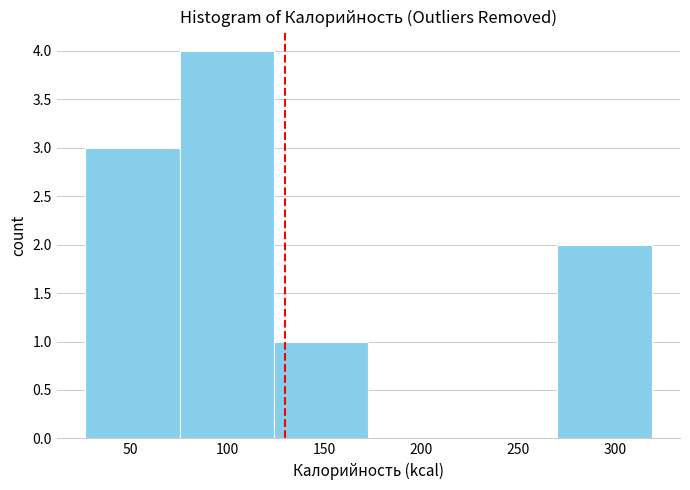

How tall is the bar that spans 270 to 320 on the x-axis? Neither the bar edges nor the heights are printed on the chart, so give them approximately, as read against the axes.

2